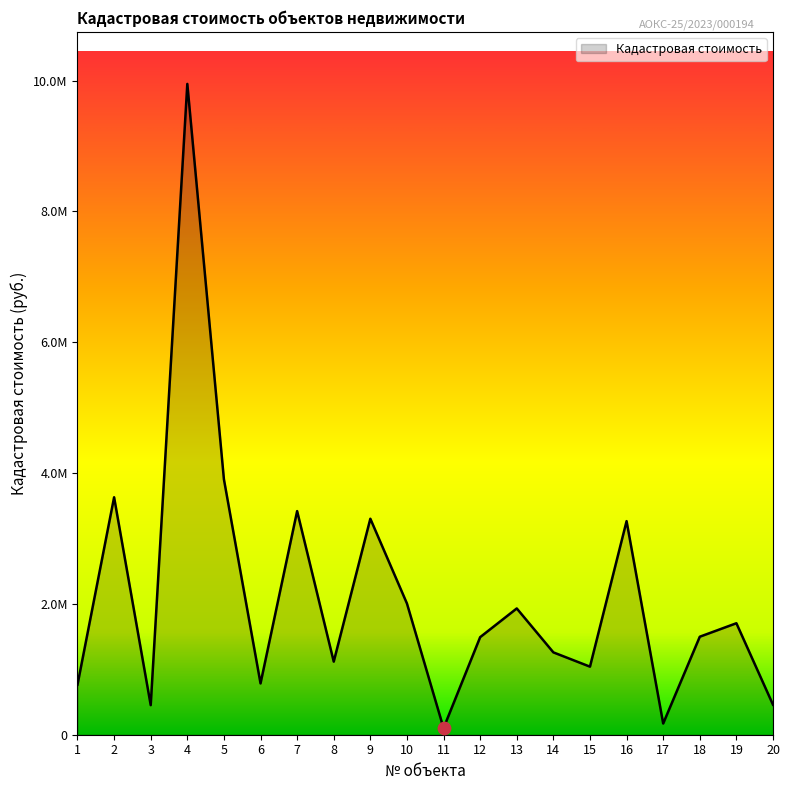

What is the change in value from 3 to 12?

+1039442.1